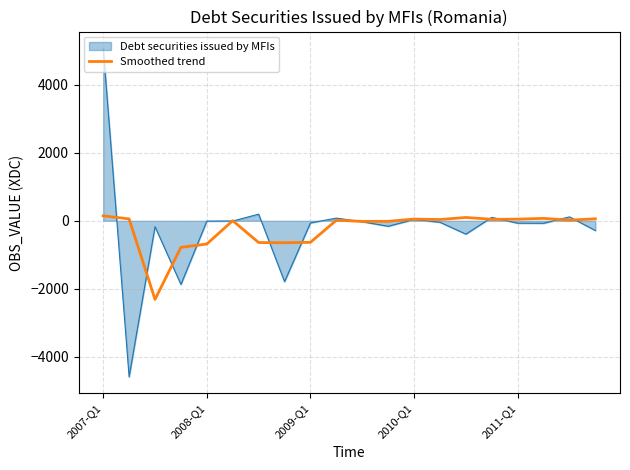

Which series has the largest range (max minus min)?

Debt securities issued by MFIs